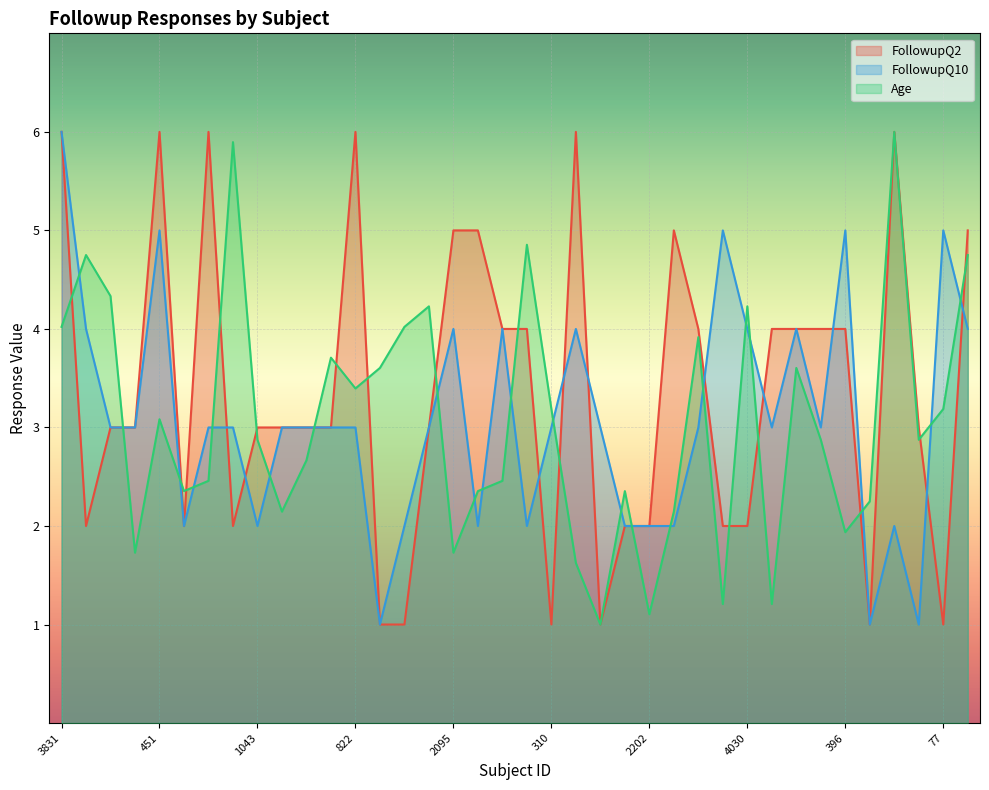

What is the maximum value for Age?

6.0